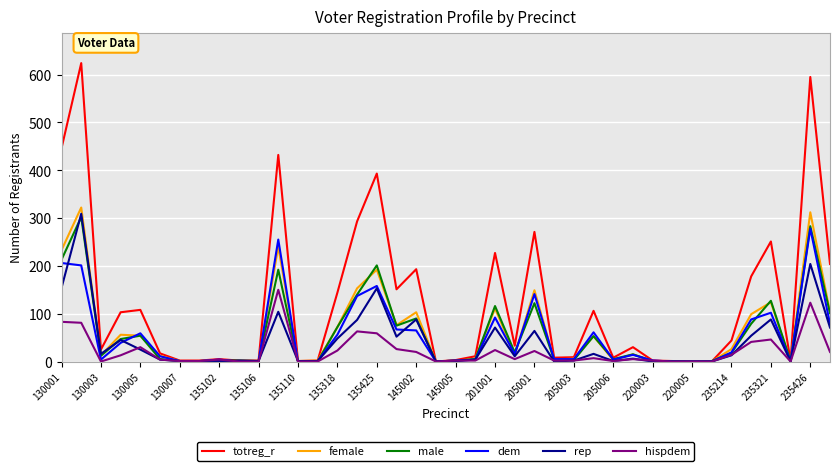

Which series has the largest range (max minus min)?

totreg_r